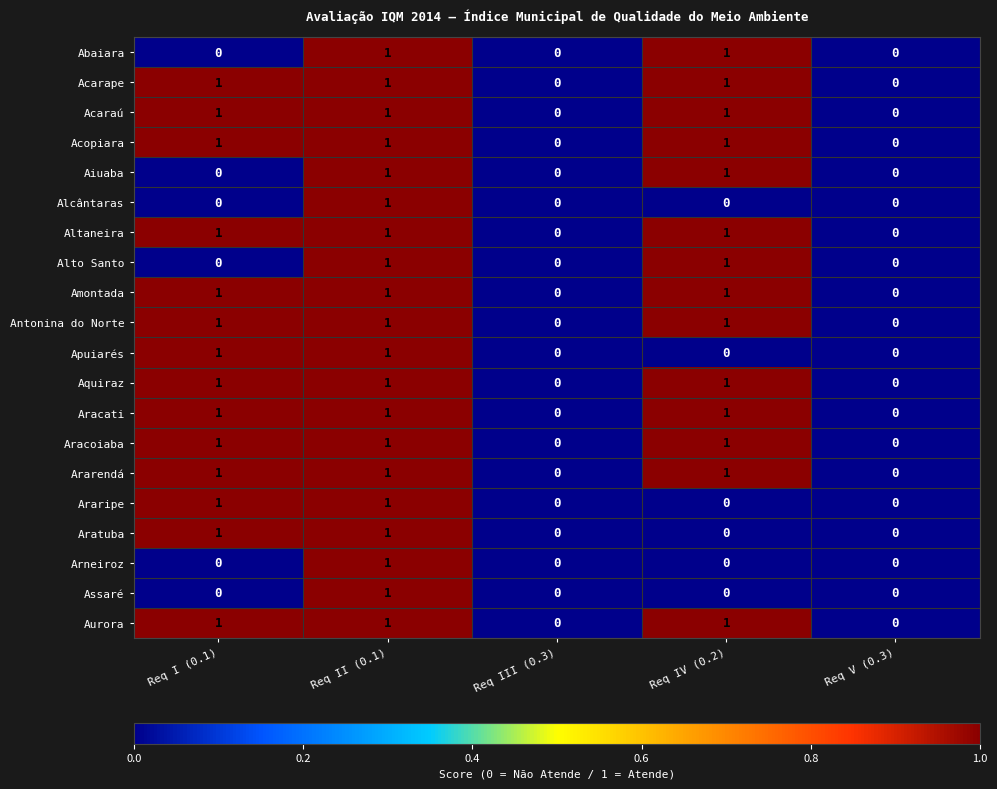

Count the Amontada values in the range 0 to 1.

5